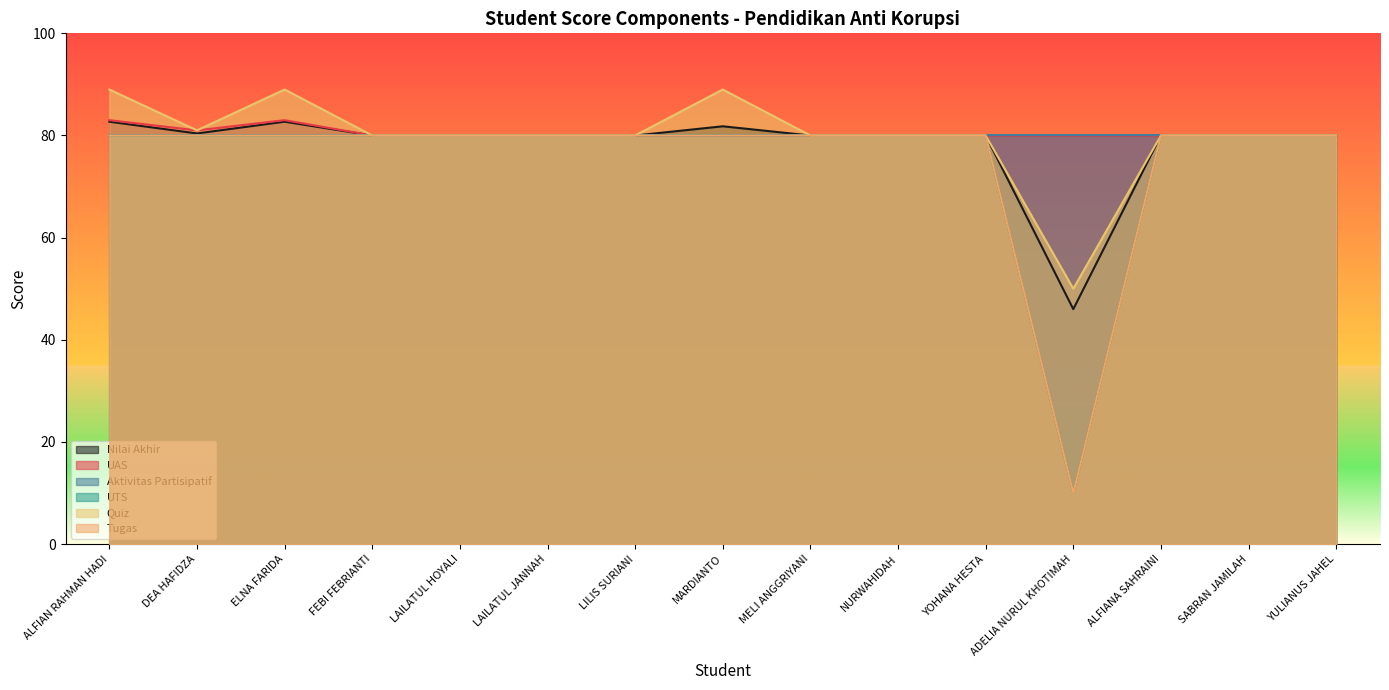

True or false: Quiz and UTS cross at least once.

False